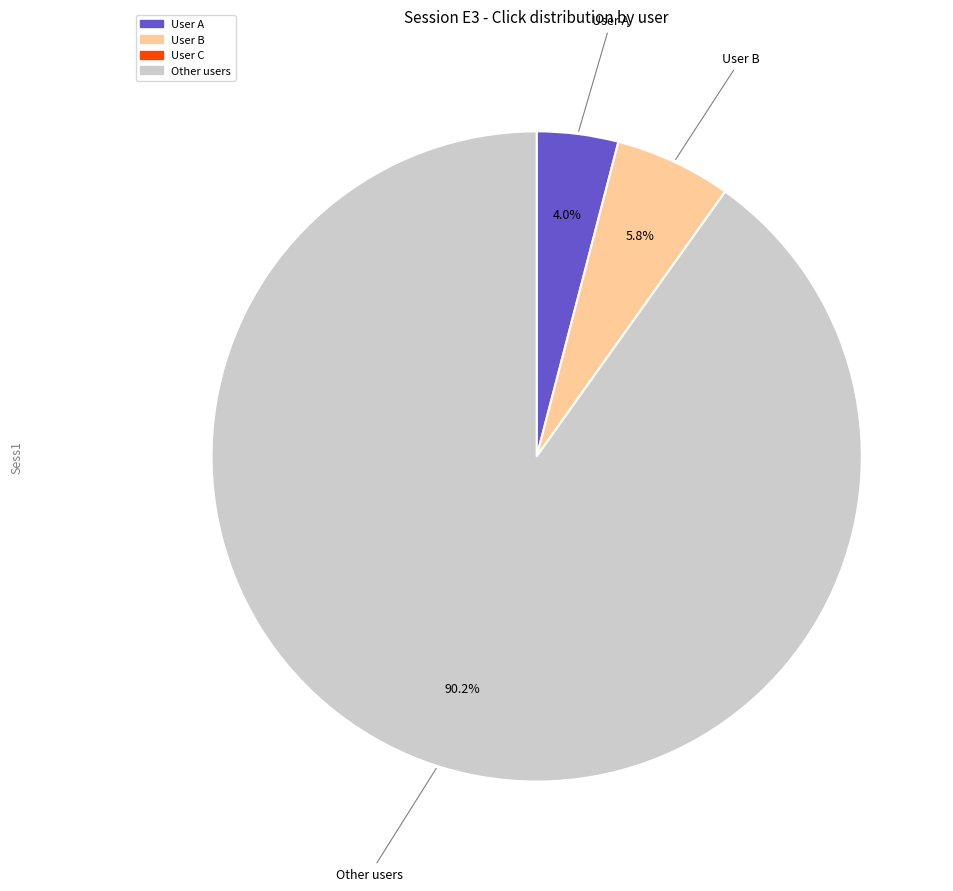

Which category has the biggest portion of the pie?

Other users